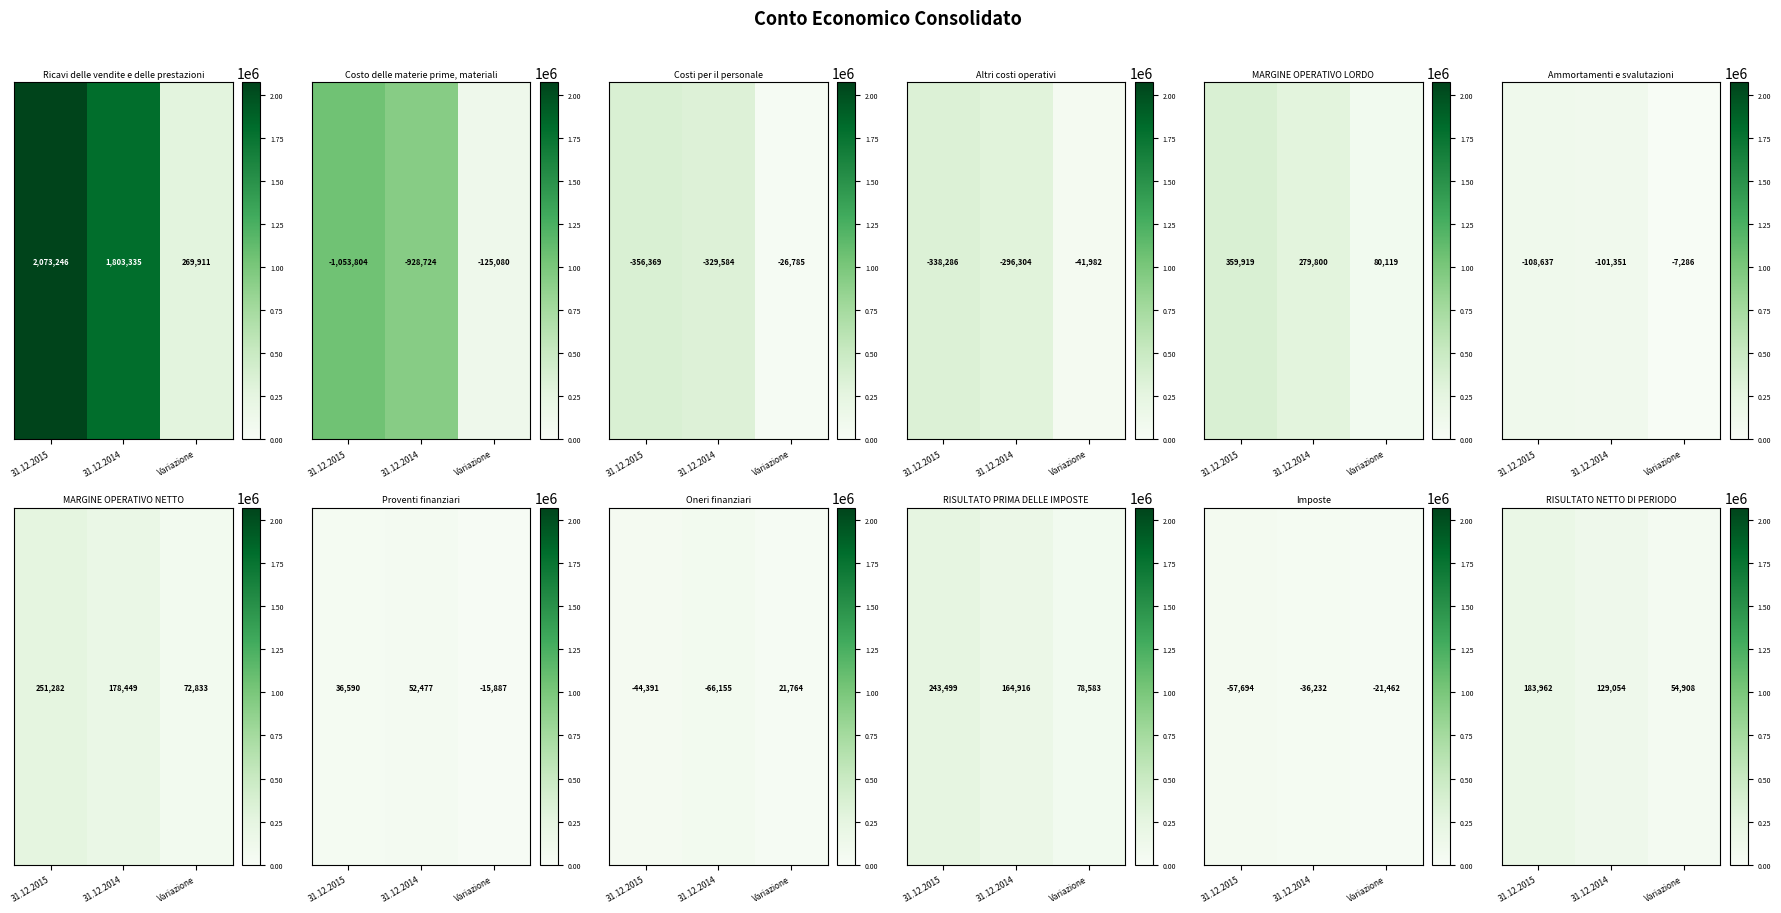

Which label corresponds to the largest value in the chart?

31.12.2015